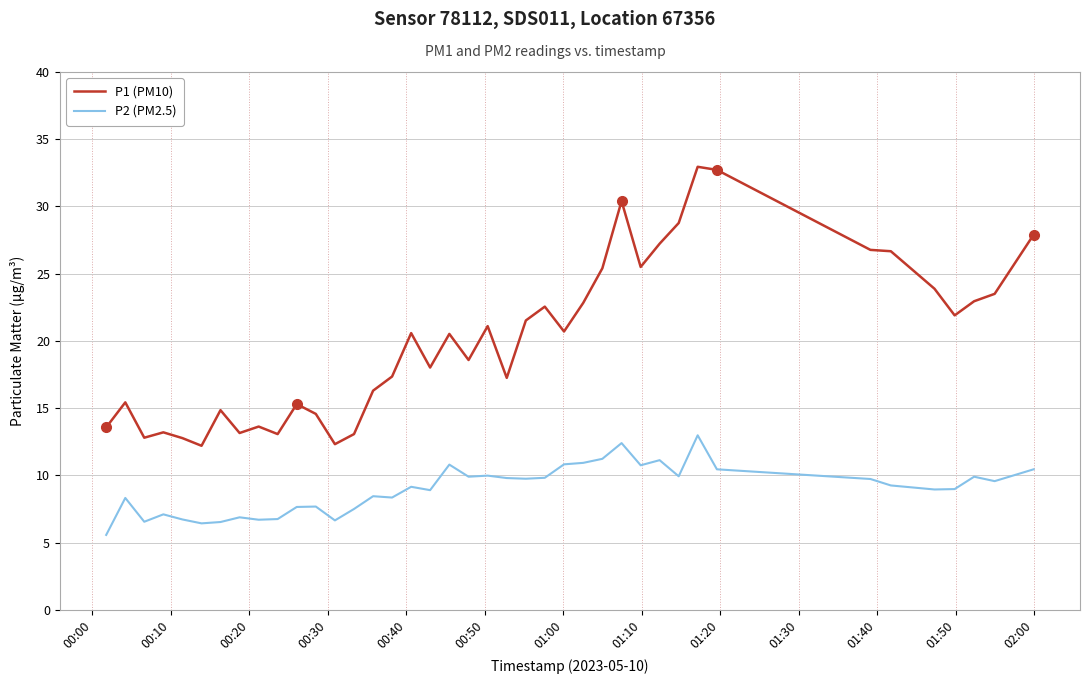

What is the highest value of the P1 (PM10) series?

33.0